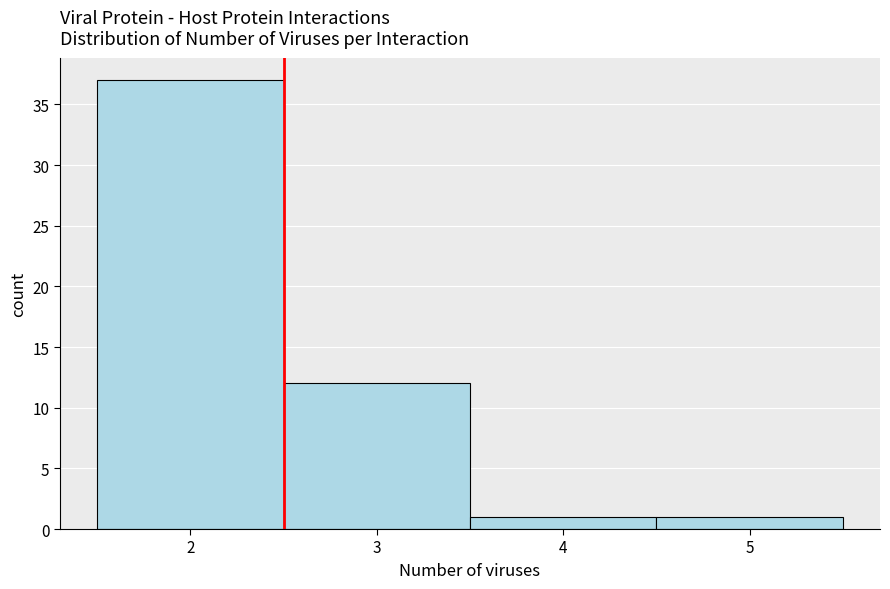

Reading left to right, list every bar in this chart as the range it spans on the x-axis followed by its height. The values are not printed on the chart, so give them approximately, as read against the axis.

1.5 to 2.5: 37
2.5 to 3.5: 12
3.5 to 4.5: 1
4.5 to 5.5: 1